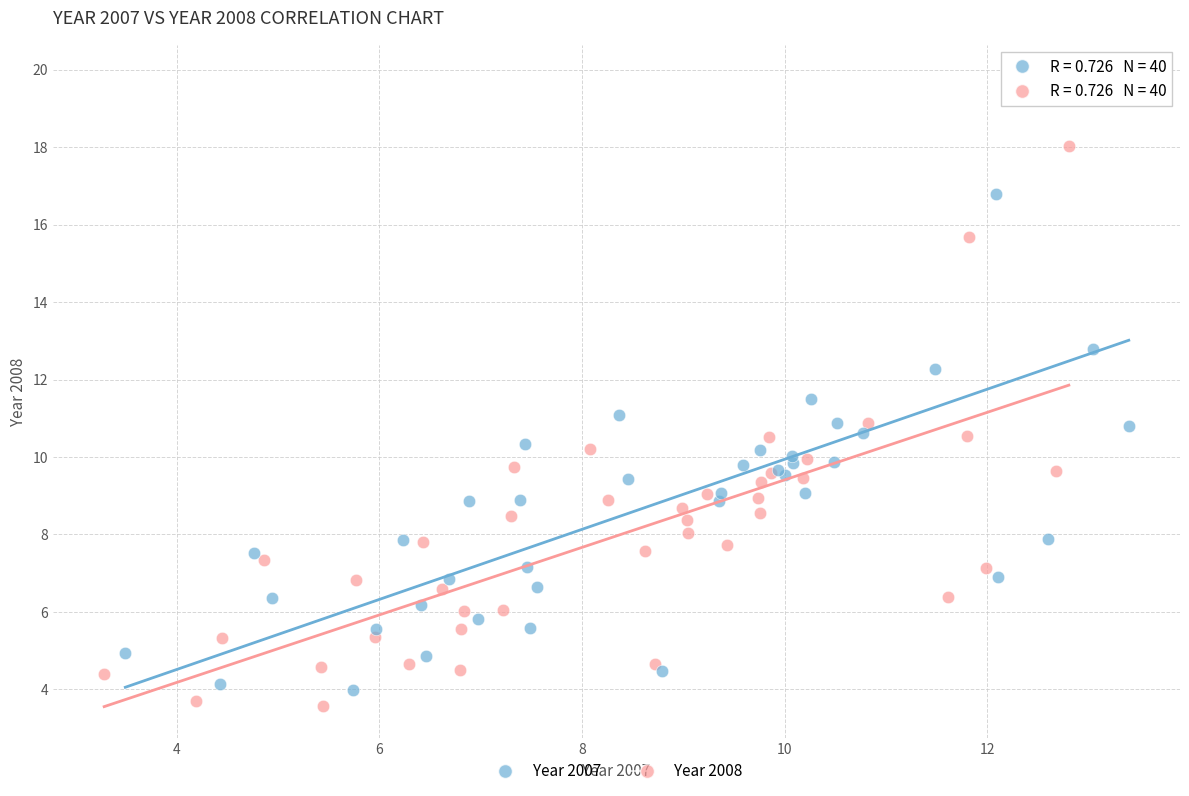

Which series contains the highest Y value?

Year 2007